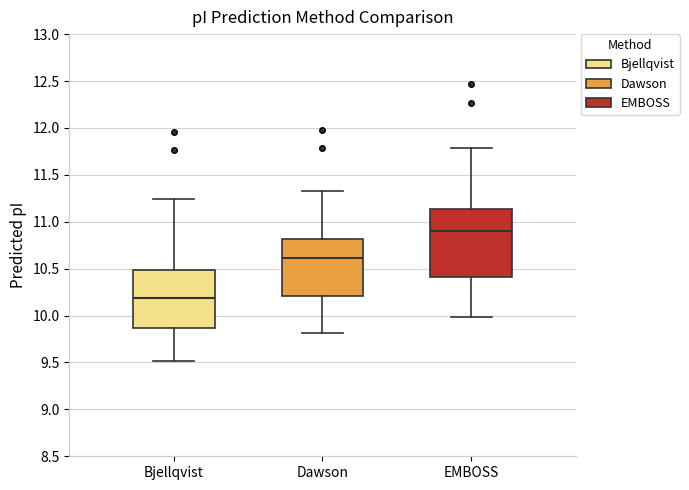

Where does the lower whisker of the box for Bjellqvist end on the y-axis? The values are not printed on the chart, so give them approximately, as read against the axis.

9.50